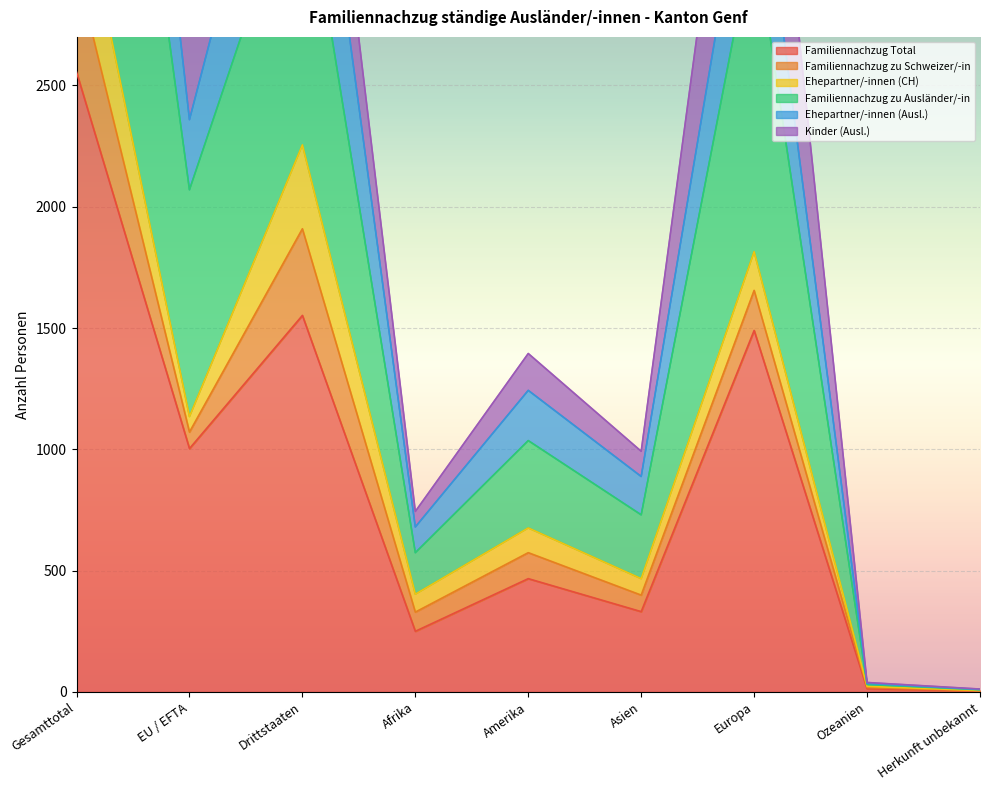

Read the Familiennachzug Total value at Amerika.

467